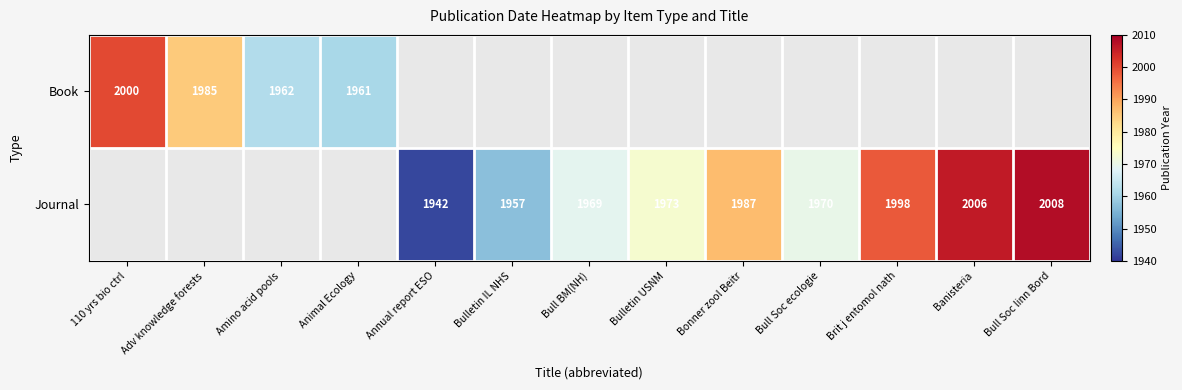

The Journal series shows 1249 at Banisteria. True or false?

False